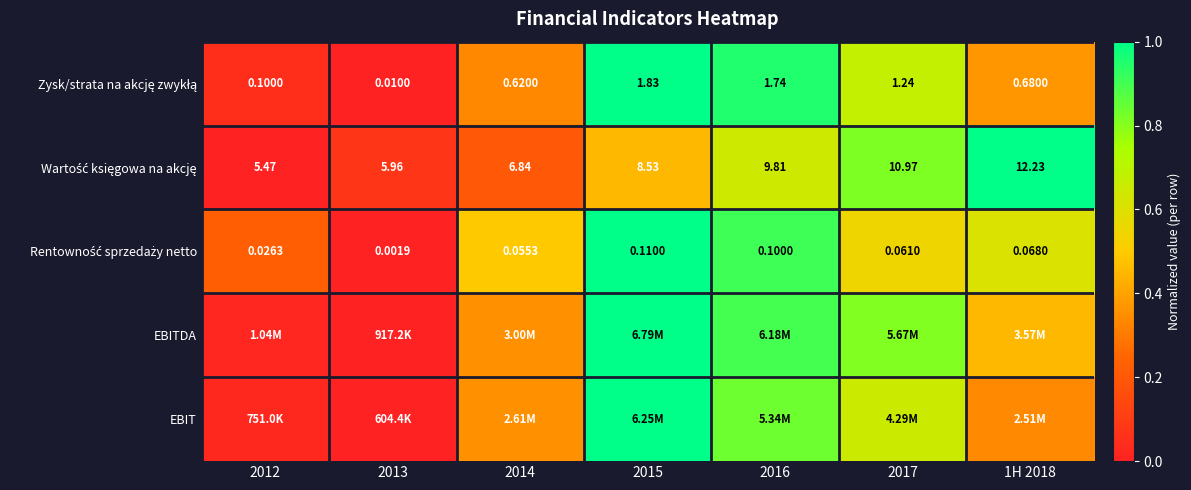

At how many categories does at least one series exceed 0?

7